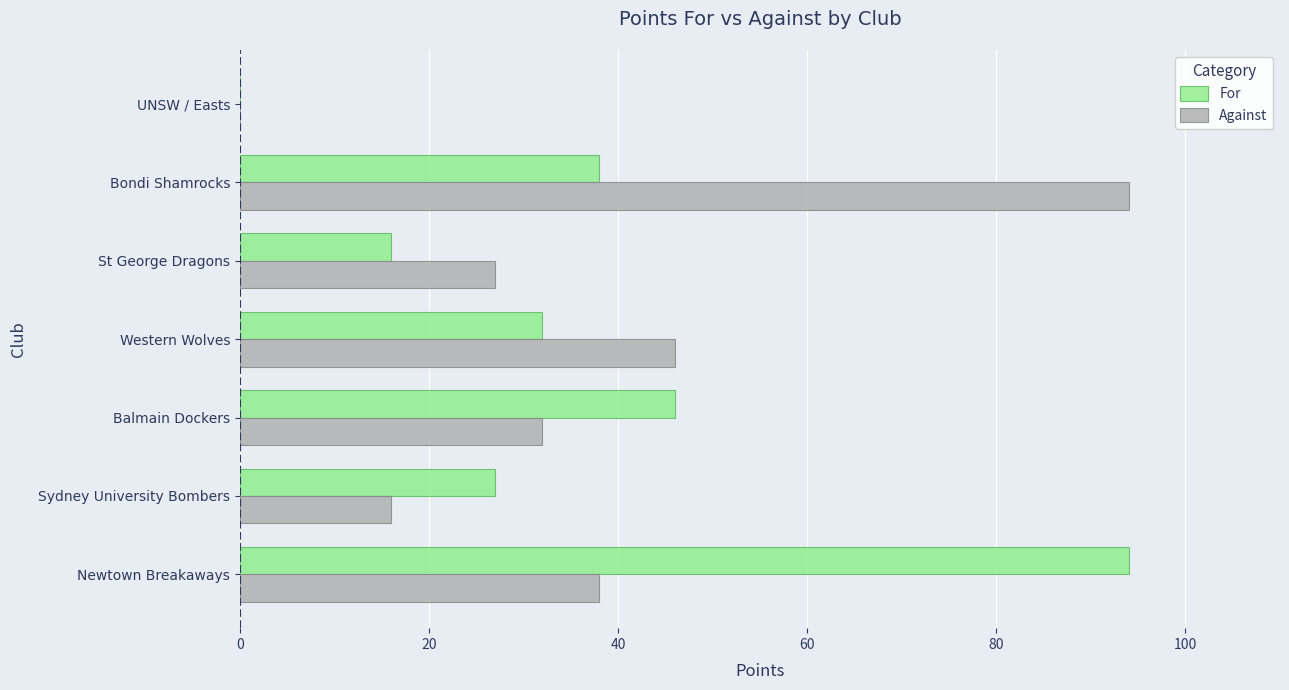

What is the total value across all series at Western Wolves?

78